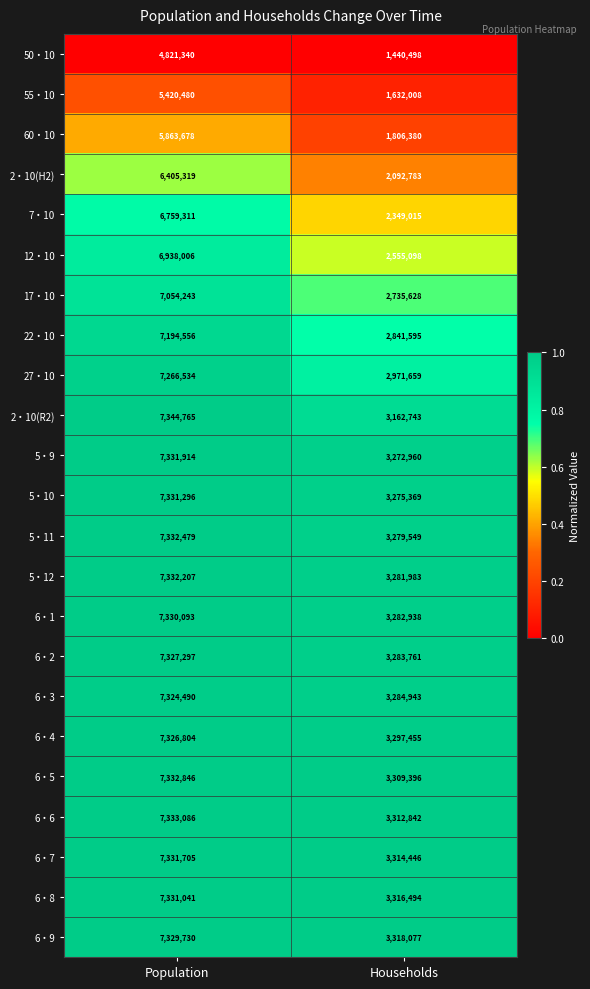

Rank the series at Population from lowest to highest value.

50・10, 55・10, 60・10, 2・10(H2), 7・10, 12・10, 17・10, 22・10, 27・10, 6・3, 6・4, 6・2, 6・9, 6・1, 6・8, 5・10, 6・7, 5・9, 5・12, 5・11, 6・5, 6・6, 2・10(R2)